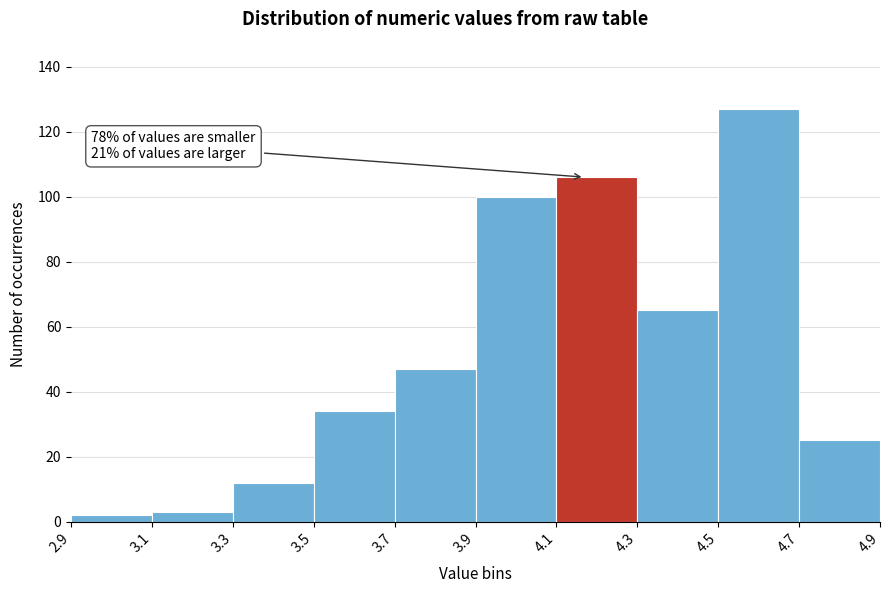

Over which range of the x-axis is the bar tallest?

4.5 to 4.7